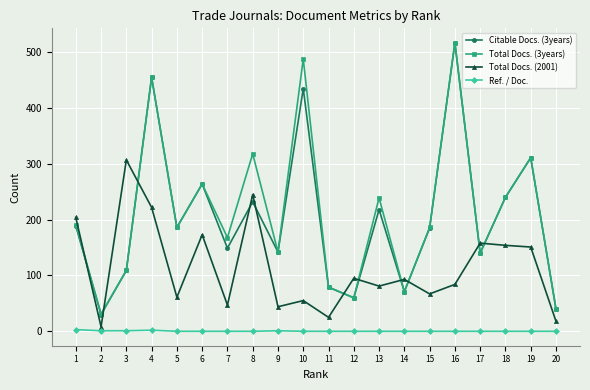

At which category does Total Docs. (3years) reach its first local peak?

4